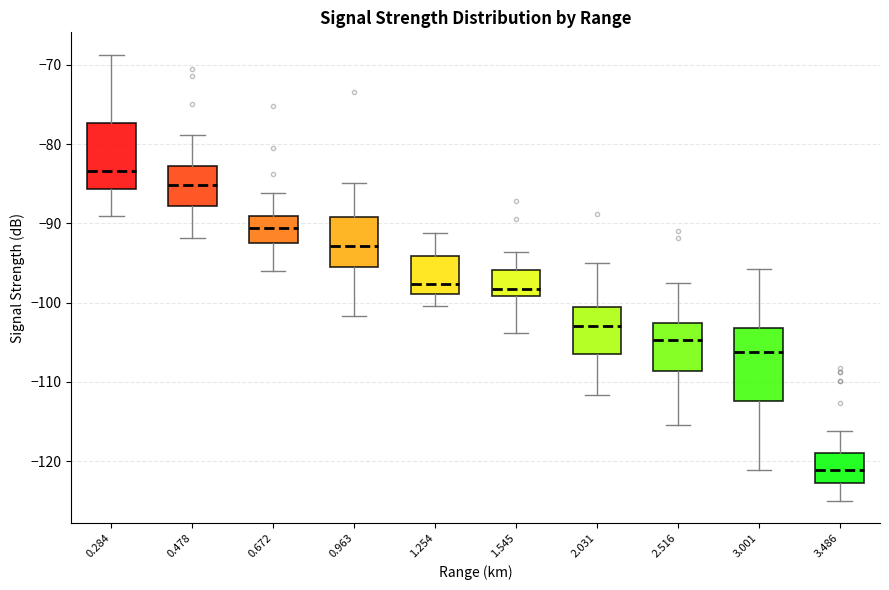

Reading left to right, transcribe this box plot: for each box, give where its median line is, the range the box spans, and where its two whiskers end, as read against the y-axis. The values are not printed on the chart, so give them approximately, as read against the axis.

0.284: median -83, box -86 to -77, whiskers -89 to -69
0.478: median -85, box -88 to -83, whiskers -92 to -79
0.672: median -91, box -92 to -89, whiskers -96 to -86
0.963: median -93, box -96 to -89, whiskers -102 to -85
1.254: median -98, box -99 to -94, whiskers -100 to -91
1.545: median -98, box -99 to -96, whiskers -104 to -94
2.031: median -103, box -106 to -101, whiskers -112 to -95
2.516: median -105, box -109 to -102, whiskers -115 to -97
3.001: median -106, box -112 to -103, whiskers -121 to -96
3.486: median -121, box -123 to -119, whiskers -125 to -116